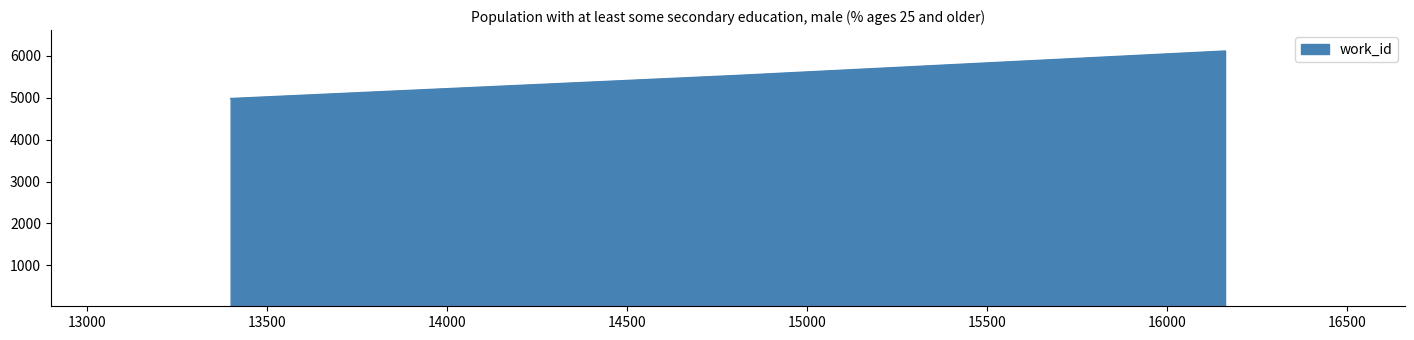

How many lines are shown in the chart?

1